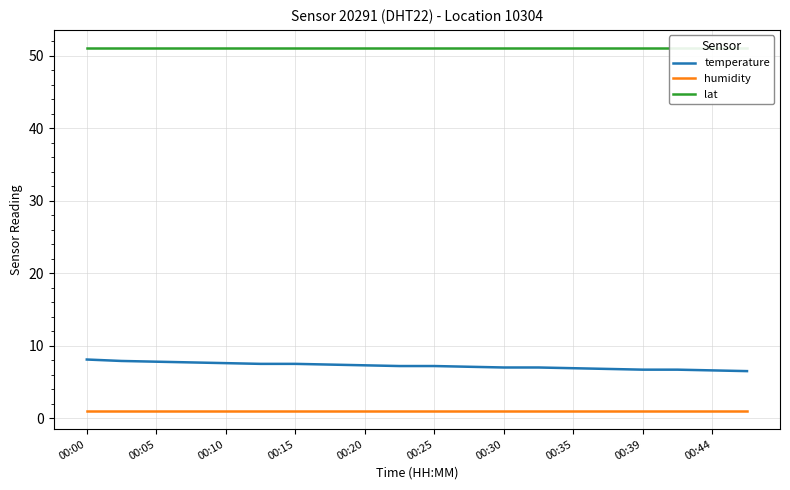

At how many categories does at least one series exceed 34?

20